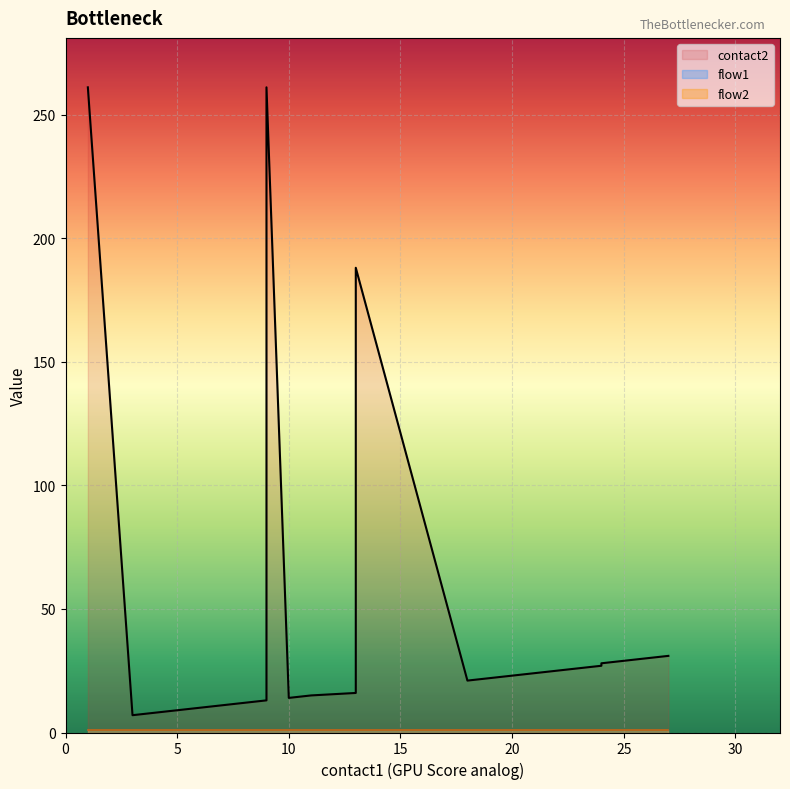

What are all the series names shown in the legend?

contact2, flow1, flow2